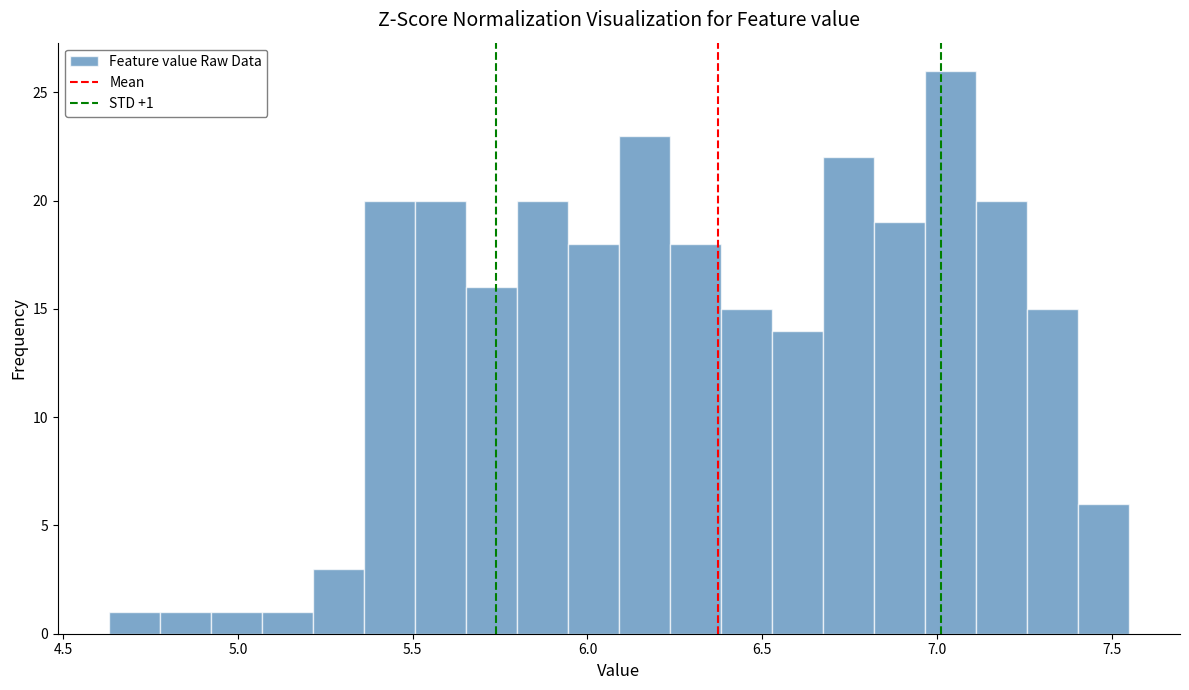

Read against the x-axis, roughly where is the centre of the tallest bar?

7.05